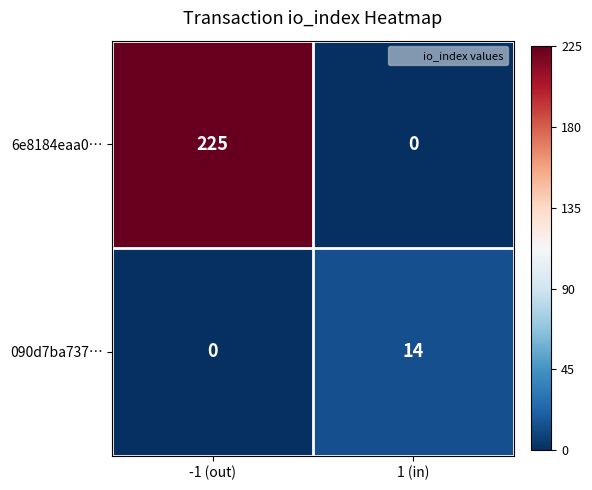

Reading left to right, transcribe all the data shown in this chart.

6e8184eaa0…: -1 (out)=225	1 (in)=0
090d7ba737…: -1 (out)=0	1 (in)=14